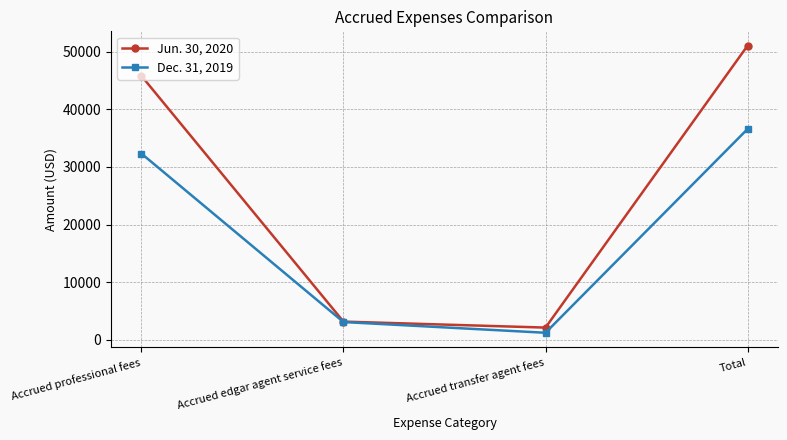

Rank the categories by Jun. 30, 2020 value from highest to lowest.

Total, Accrued professional fees, Accrued edgar agent service fees, Accrued transfer agent fees